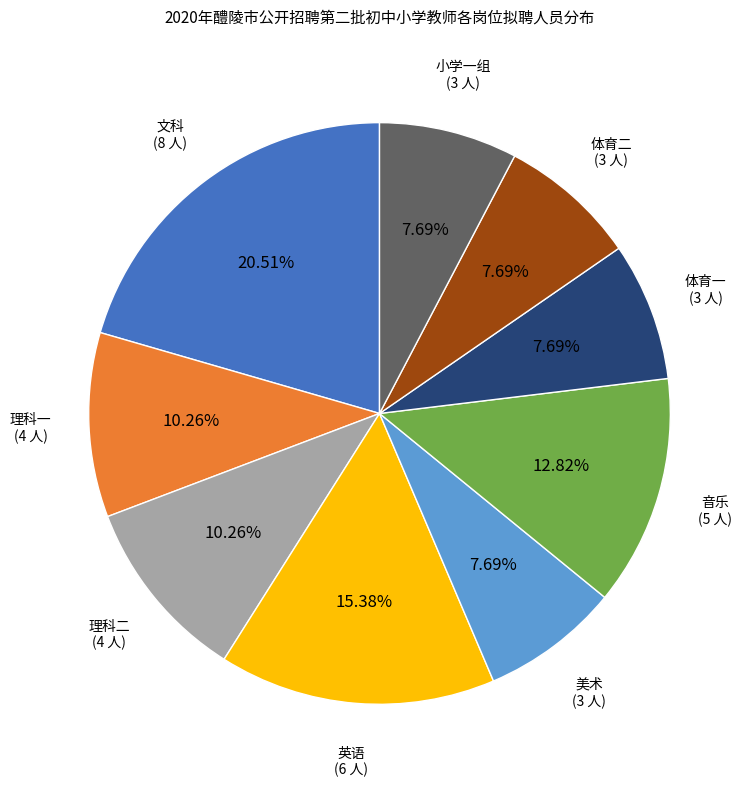

Combined, do 理科二 and 理科一 account for over 50%?

No